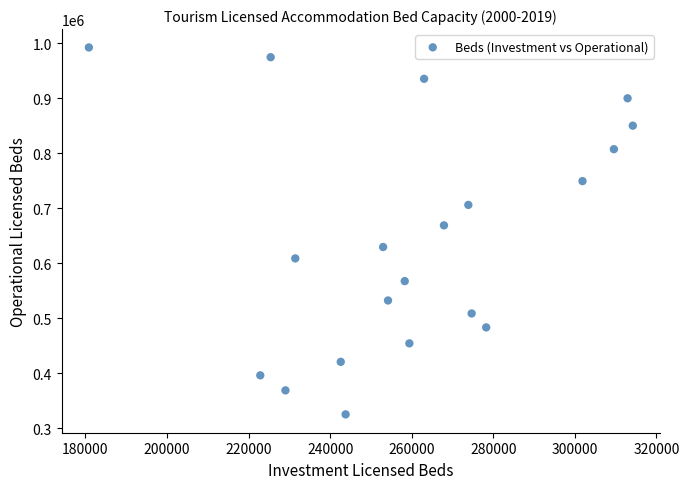

What Y value in the scatter plot is closest to 658754?

668829